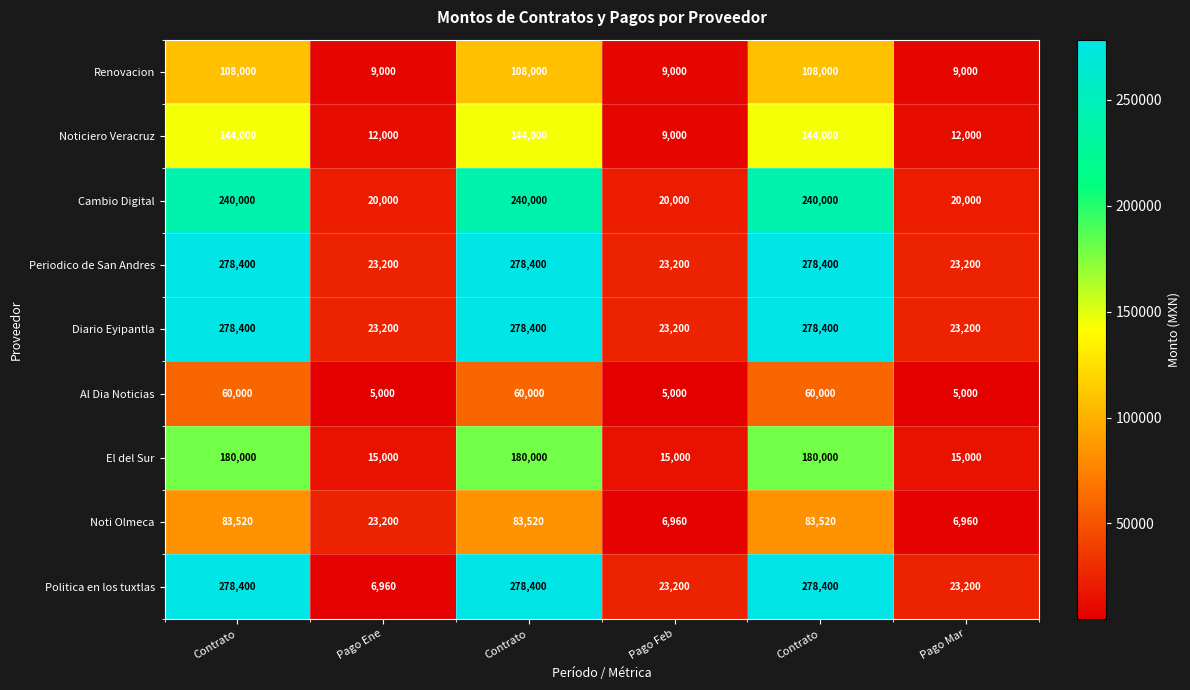

How many data points does each series have?

6